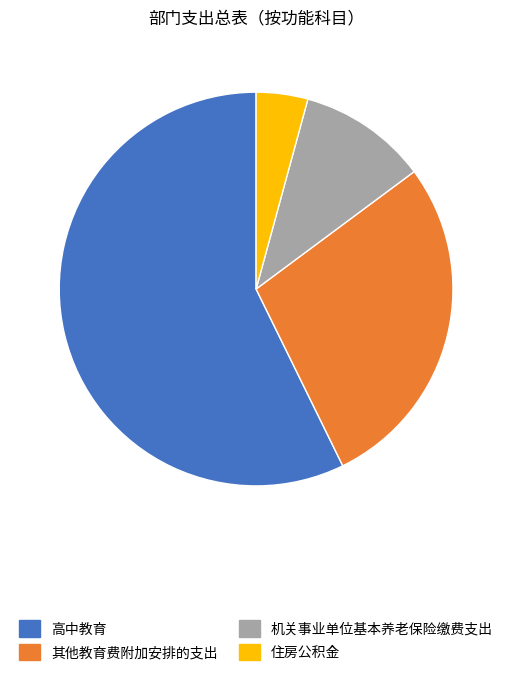

Rank the categories by value from highest to lowest.

高中教育, 其他教育费附加安排的支出, 机关事业单位基本养老保险缴费支出, 住房公积金